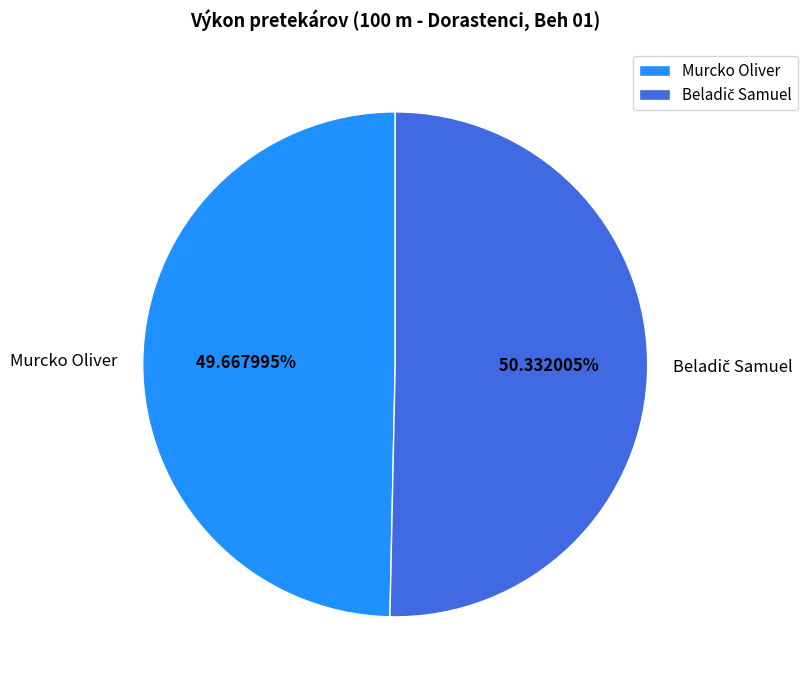

What is the smallest slice in the pie chart?

Murcko Oliver